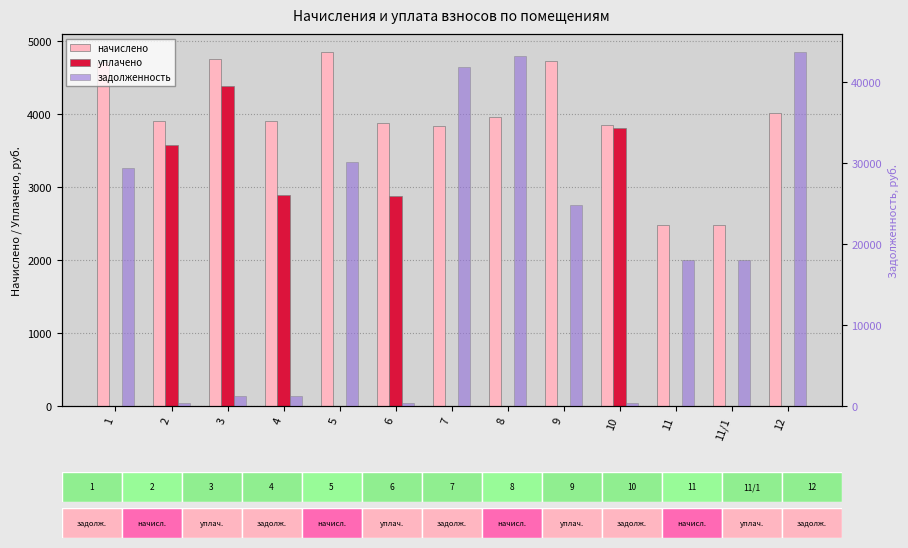

Where does the начислено series first go above 3903?

1